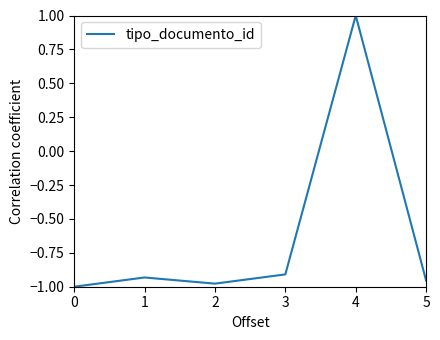

What is the sum of all values?

-3.8